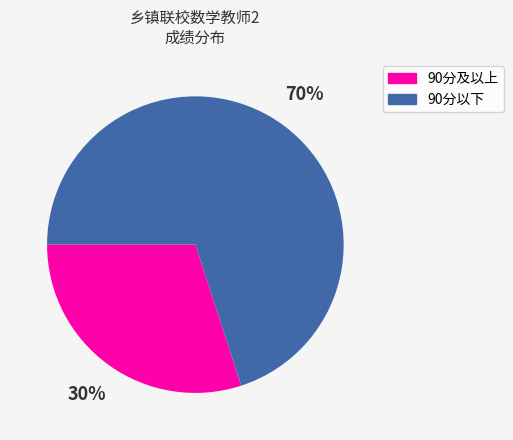

To the nearest percent, what is the average slice percentage?

50%